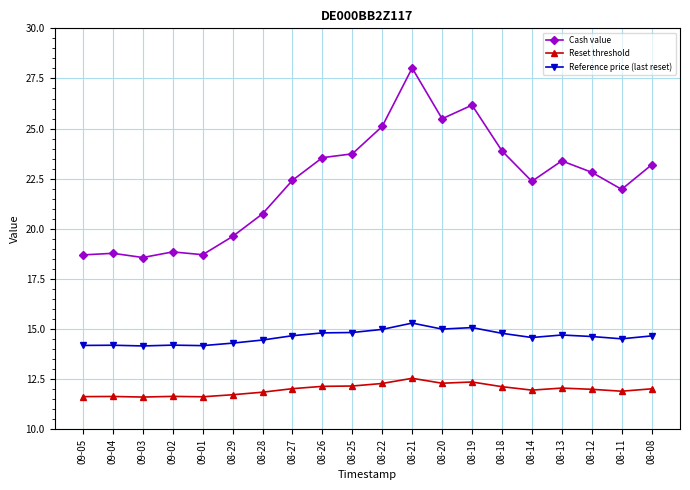

What is the smallest value displayed?

11.6